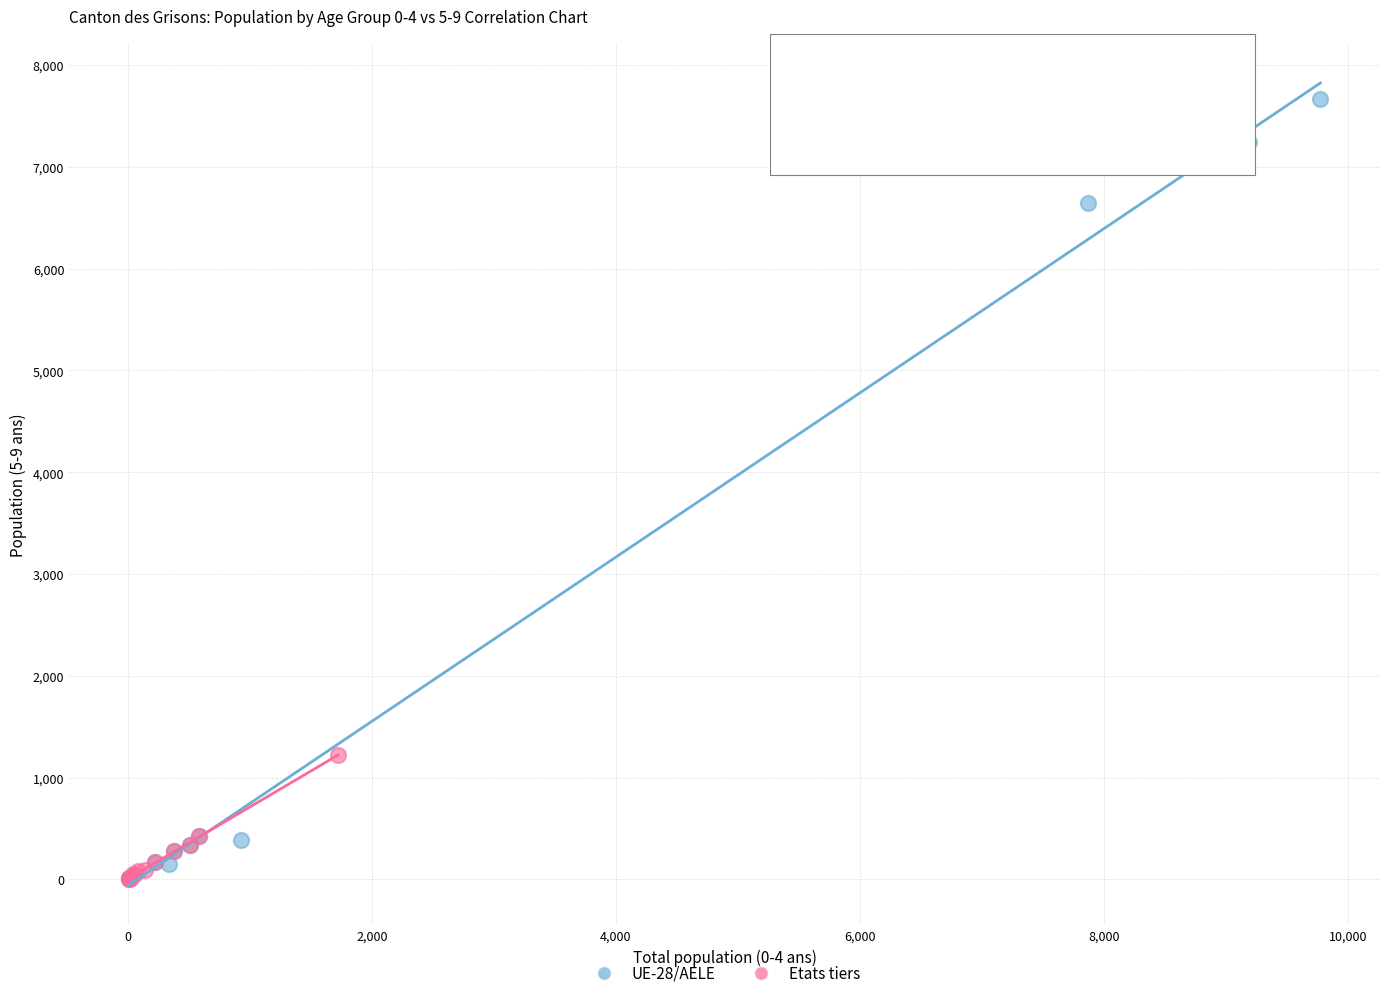

What are all the series names shown in the legend?

UE-28/AELE, Etats tiers